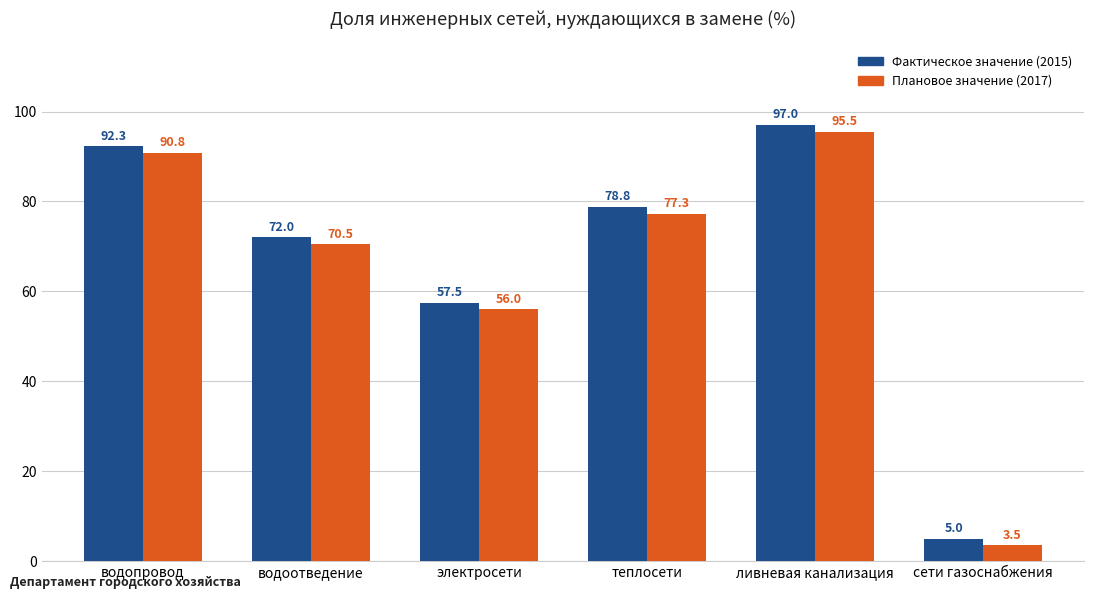

Reading left to right, extract all data points from this chart.

Фактическое значение (2015): 92.3	72.0	57.5	78.8	97.0	5.0
Плановое значение (2017): 90.8	70.5	56.0	77.3	95.5	3.5